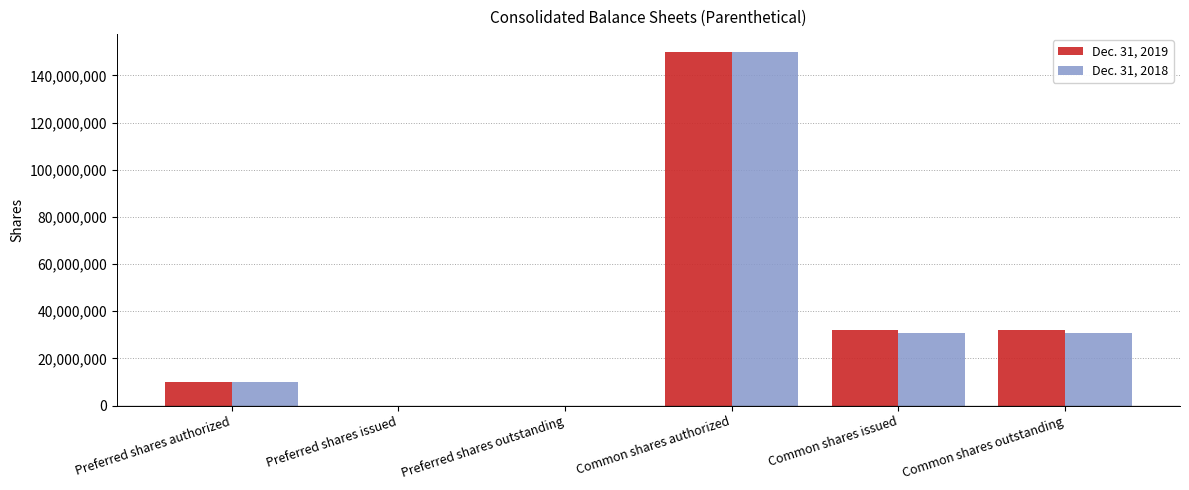

What is the greatest value displayed?

150000000